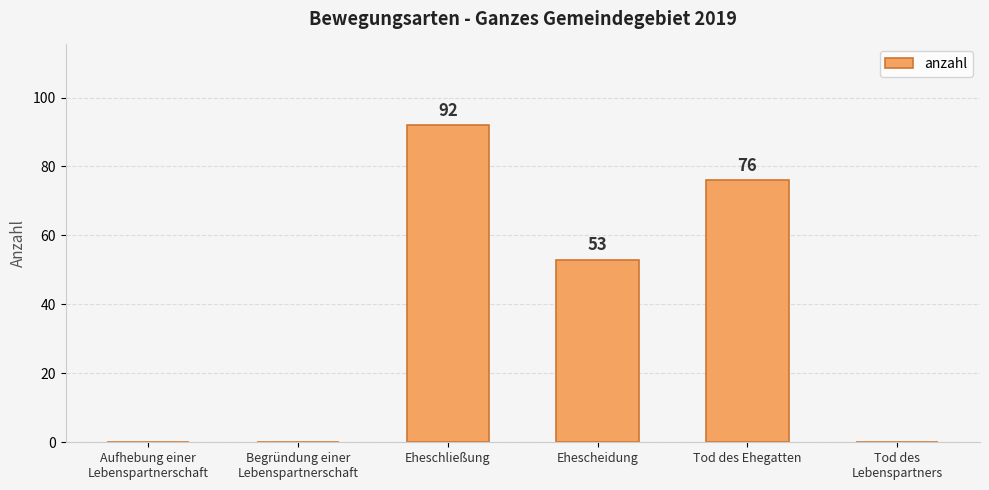

The value at Ehescheidung is 53. True or false?

True